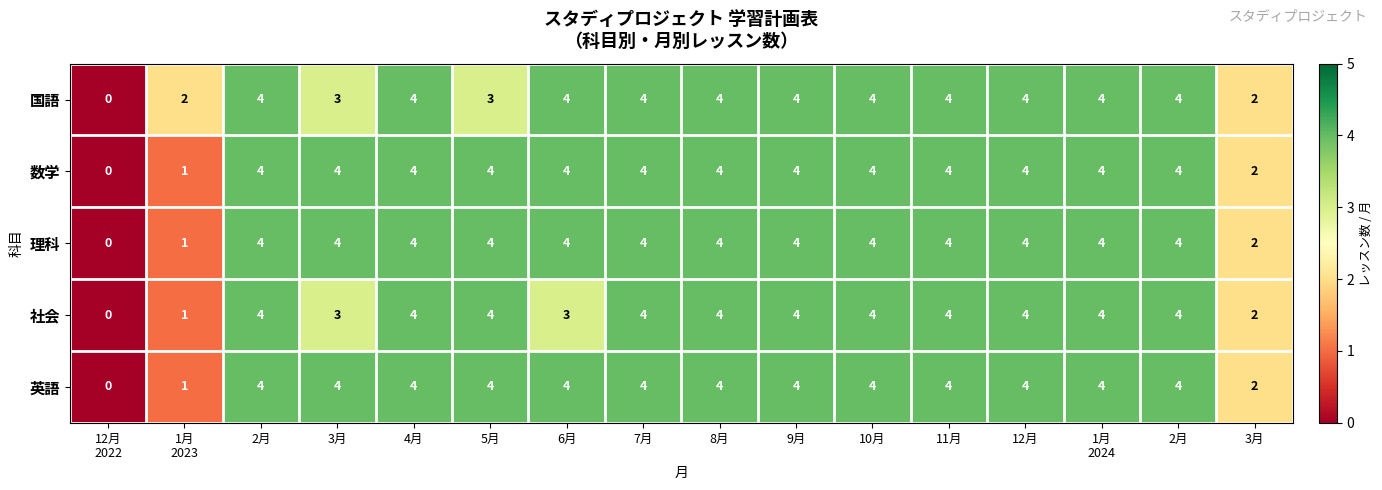

List the series in order of their peak value, lowest first.

国語, 数学, 理科, 社会, 英語